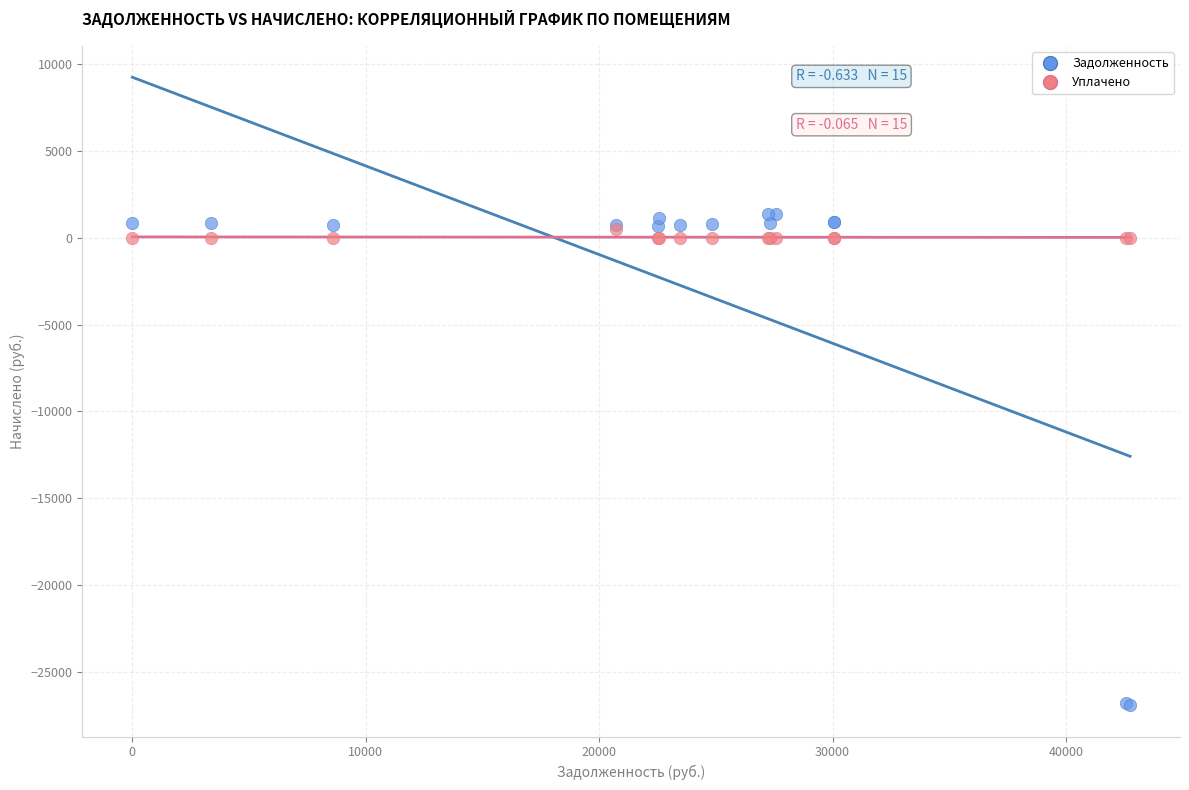

Which series contains the highest Y value?

Задолженность